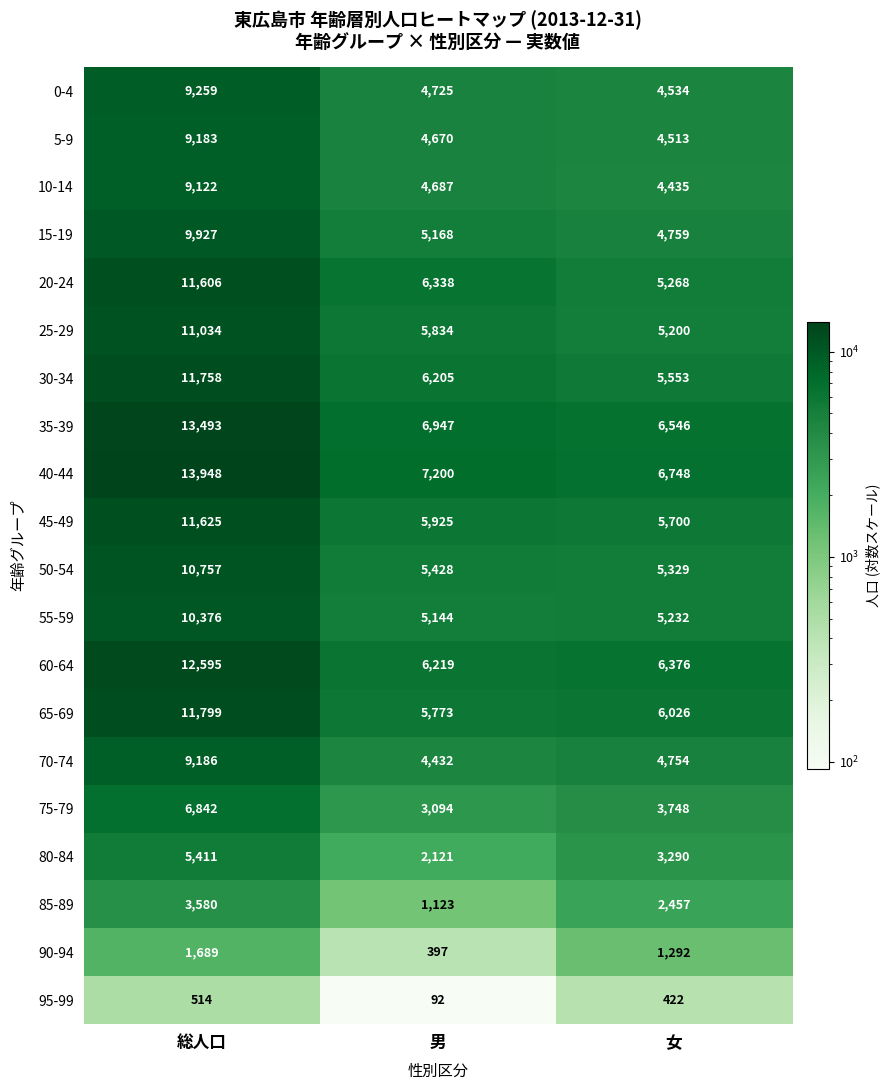

What is the average value of the 65-69 series?

7866